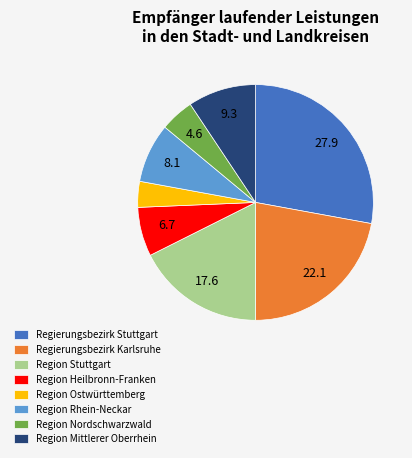

Is there any slice that represents more than half of the pie?

No